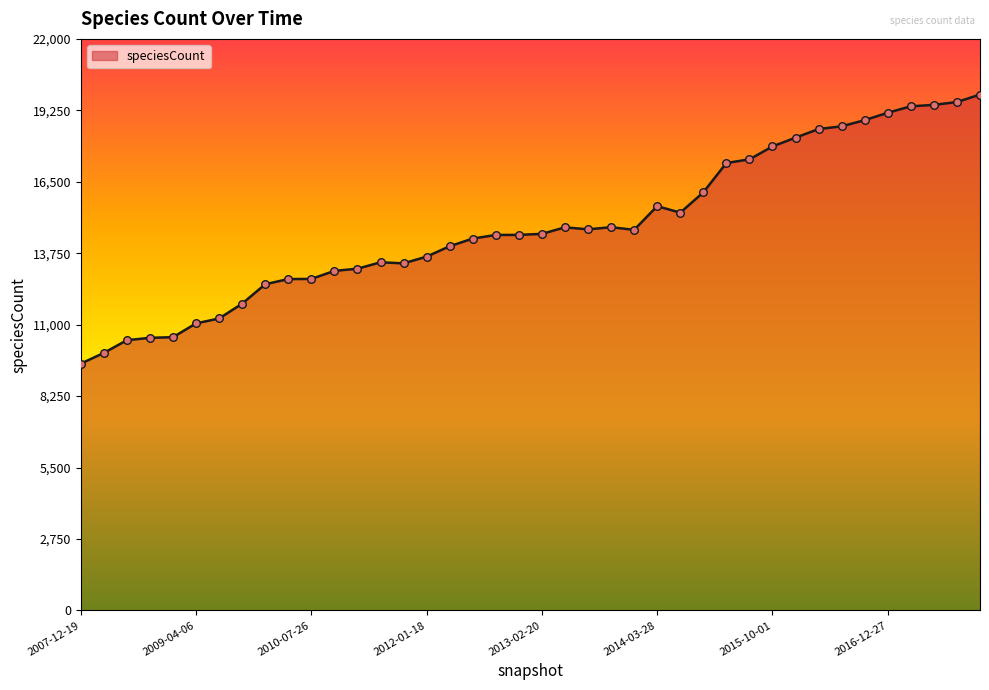

What is the maximum value shown in the chart?

19858